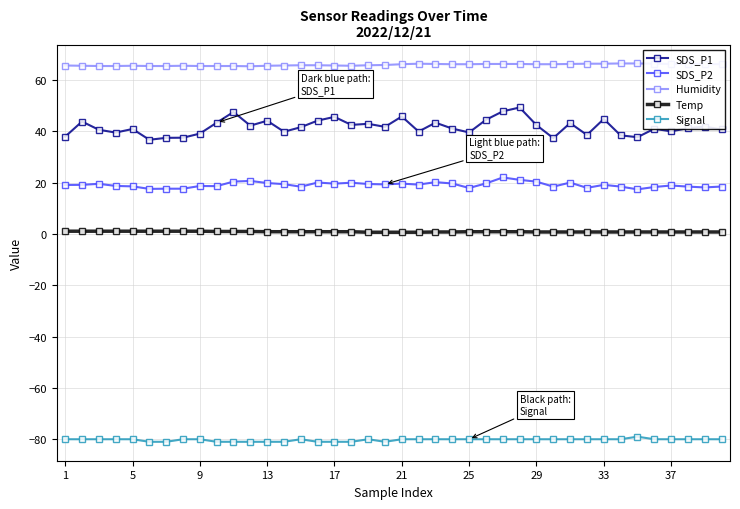

Which series has the widest spread of values?

SDS_P1